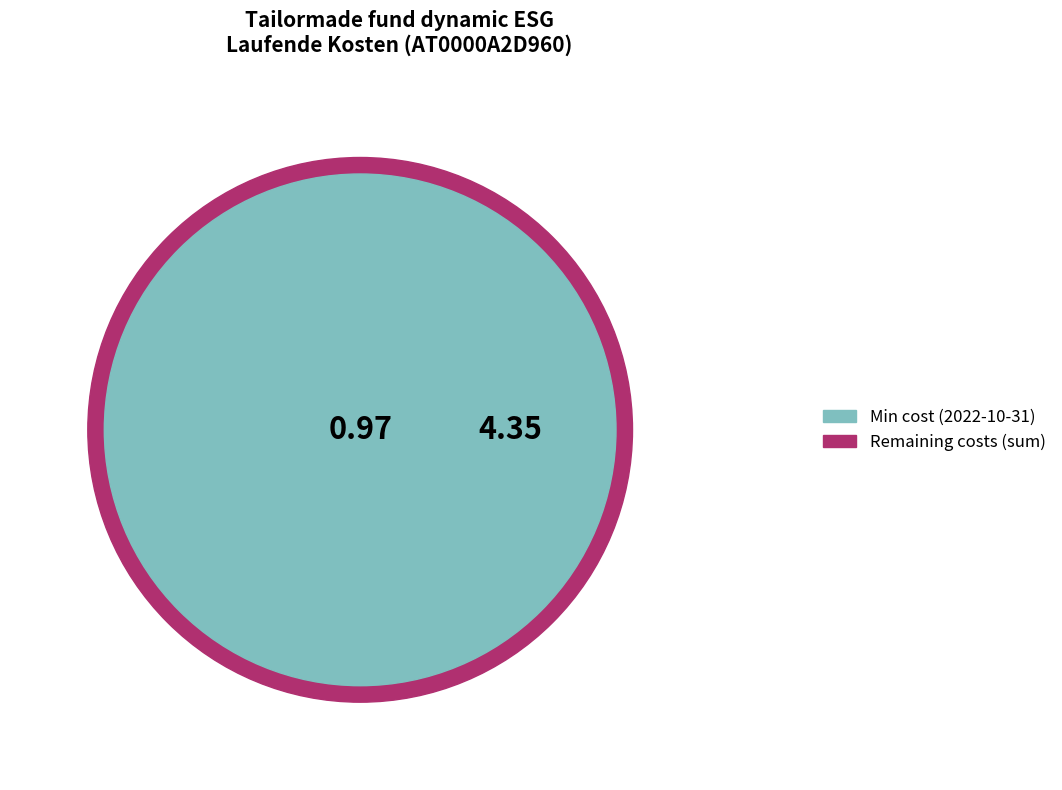

True or false: 2022-04-30 accounts for 32% of the total.

False